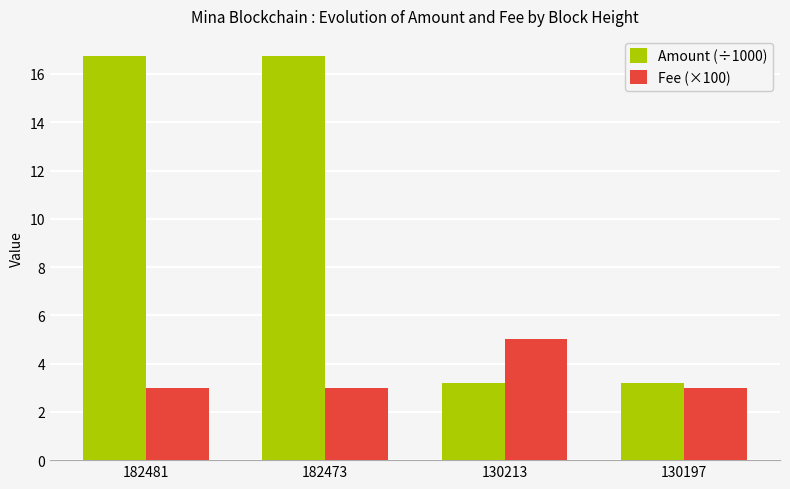

What is the sum of all Amount (÷1000) values?

39.9